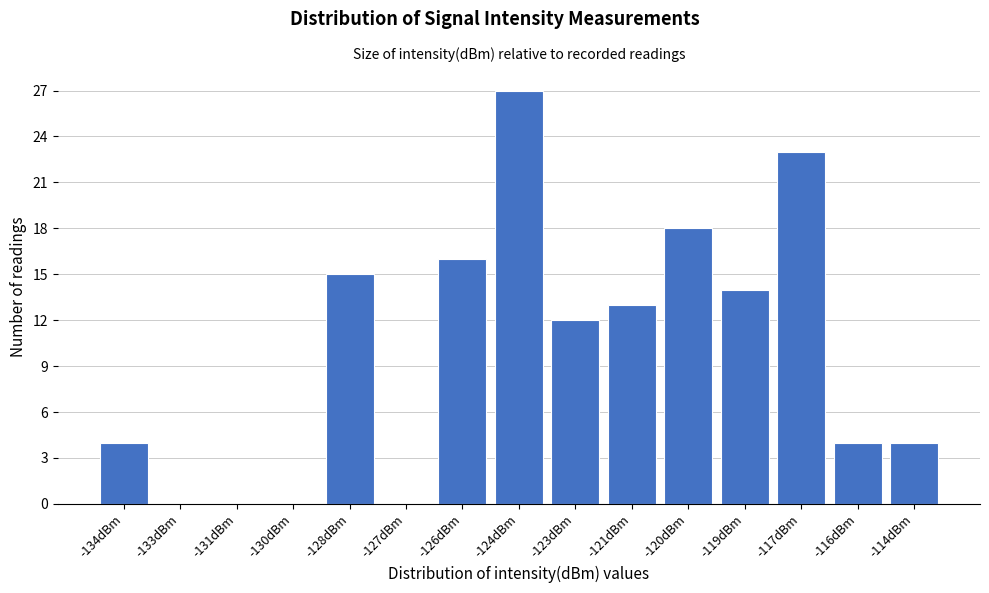

Reading left to right, extract all data points from this chart.

-134dBm=4	-133dBm=0	-131dBm=0	-130dBm=0	-128dBm=15	-127dBm=0	-126dBm=16	-124dBm=27	-123dBm=12	-121dBm=13	-120dBm=18	-119dBm=14	-117dBm=23	-116dBm=4	-114dBm=4